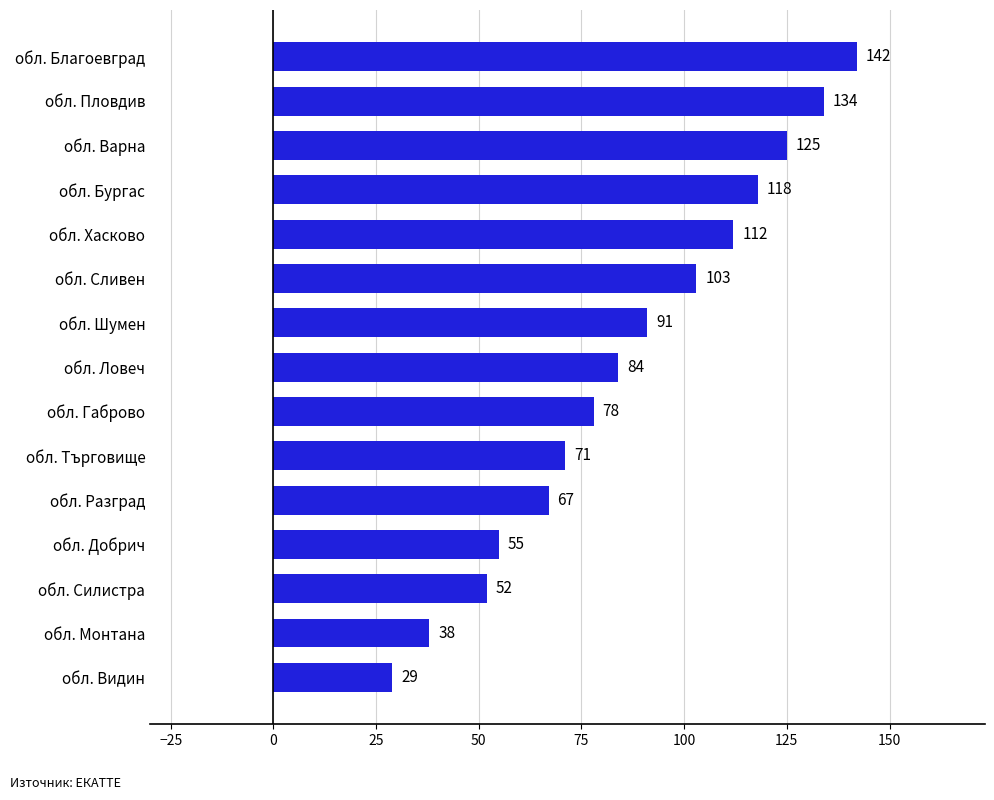

Rank the categories by value from highest to lowest.

обл. Благоевград, обл. Пловдив, обл. Варна, обл. Бургас, обл. Хасково, обл. Сливен, обл. Шумен, обл. Ловеч, обл. Габрово, обл. Търговище, обл. Разград, обл. Добрич, обл. Силистра, обл. Монтана, обл. Видин